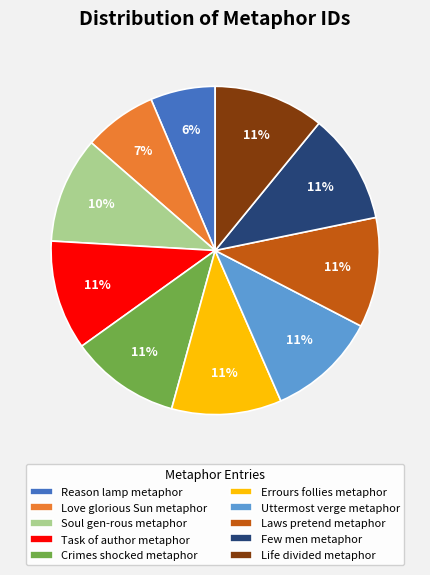

To the nearest percent, what percentage of the pie is Task of author metaphor?

11%